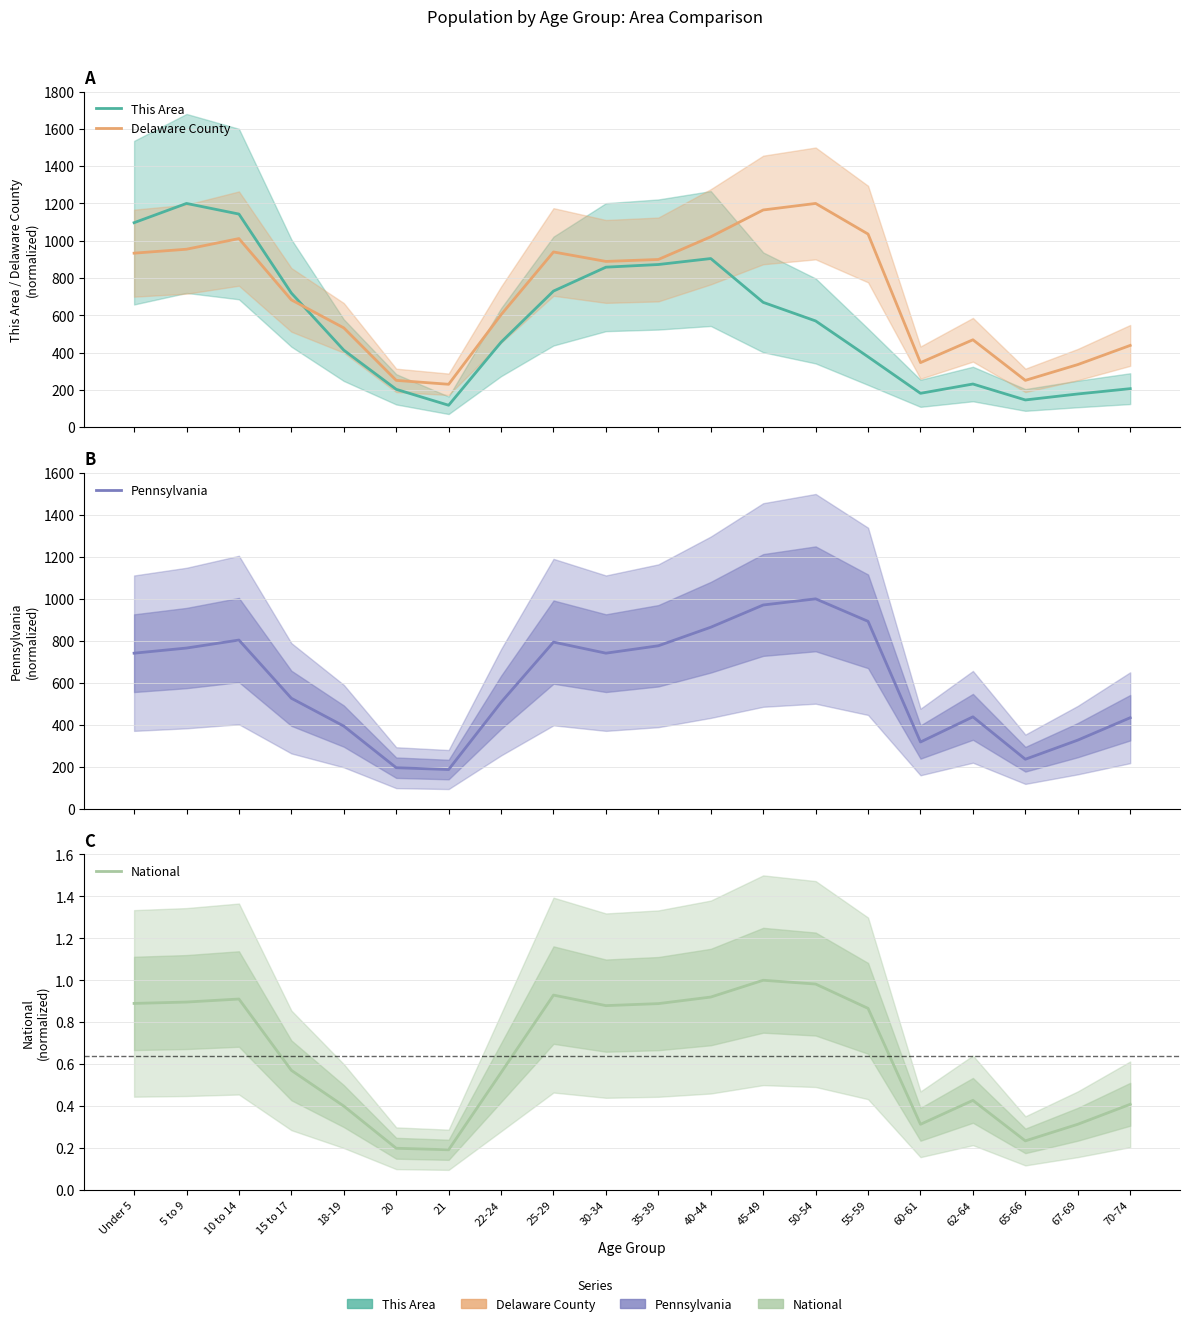

What is the smallest value displayed?

0.2